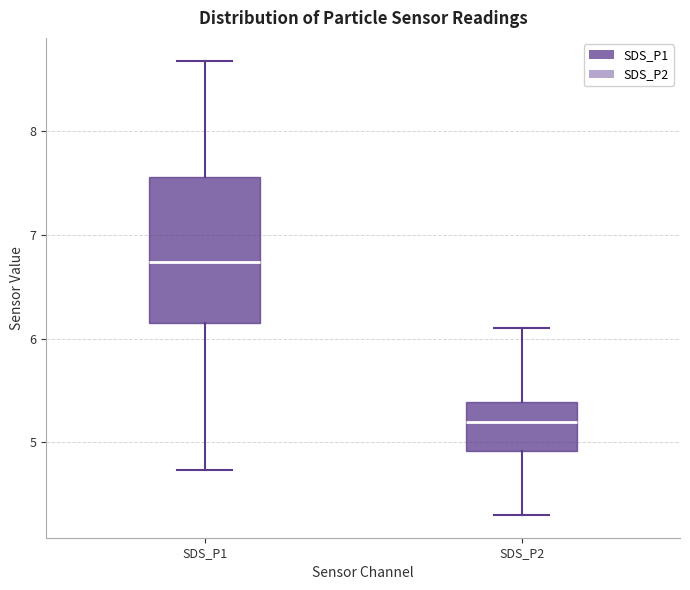

Where does the median line of the box for SDS_P2 sit on the y-axis? The values are not printed on the chart, so give them approximately, as read against the axis.

5.2